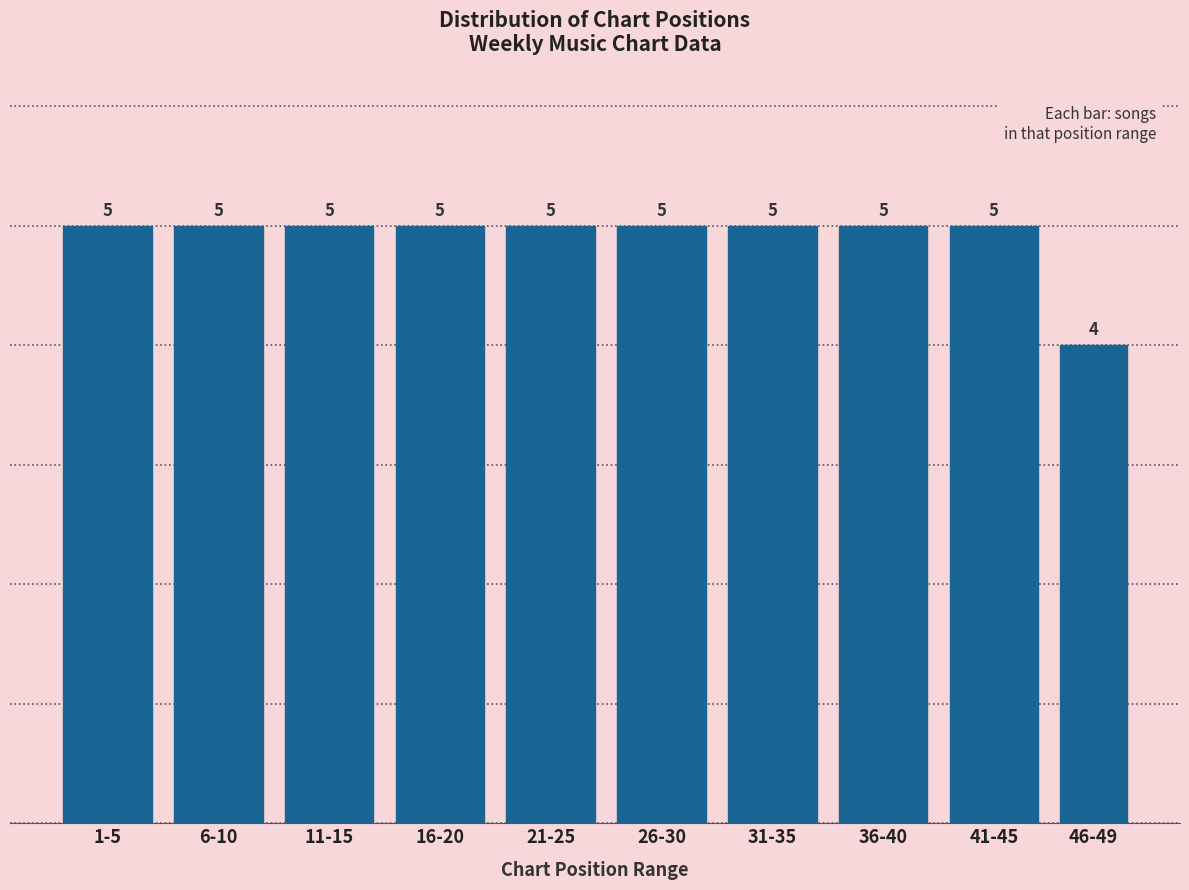

Reading right to left, list all the values displayed in this chart.

4	5	5	5	5	5	5	5	5	5